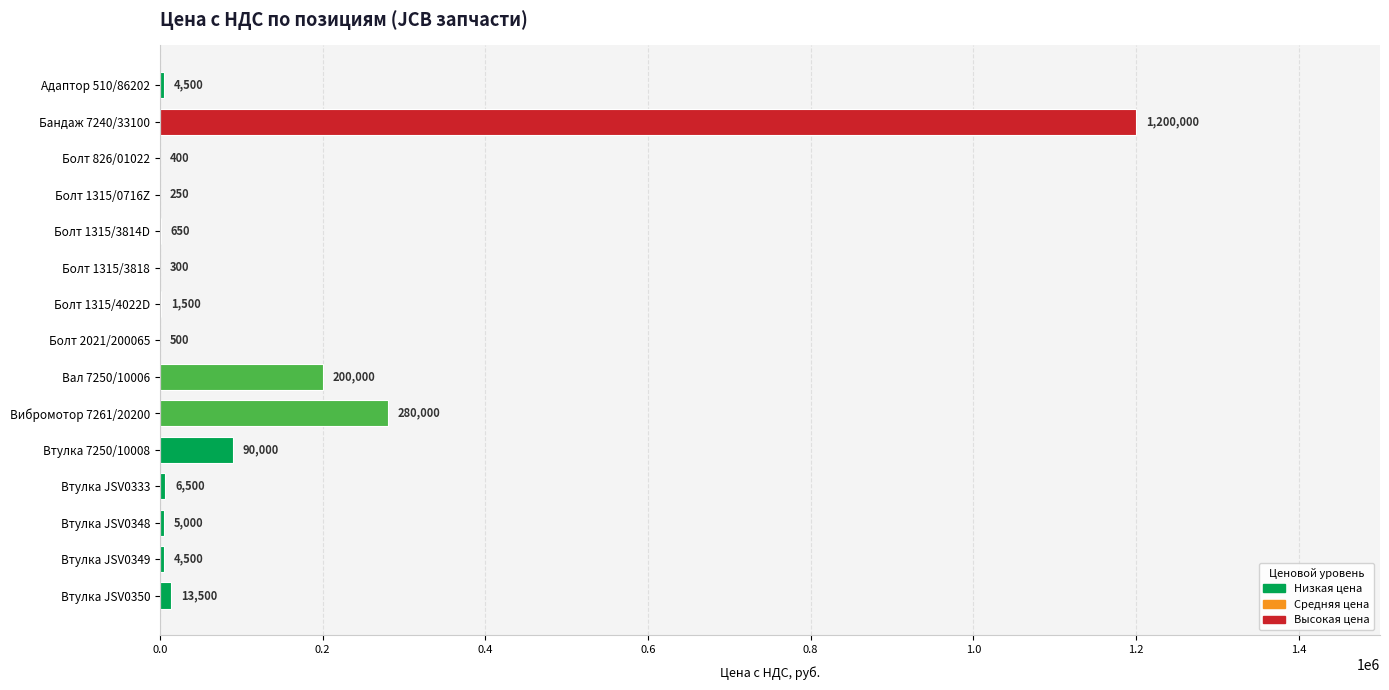

What is the sum of the values at Втулка 7250/10008 and Втулка JSV0350?

103500